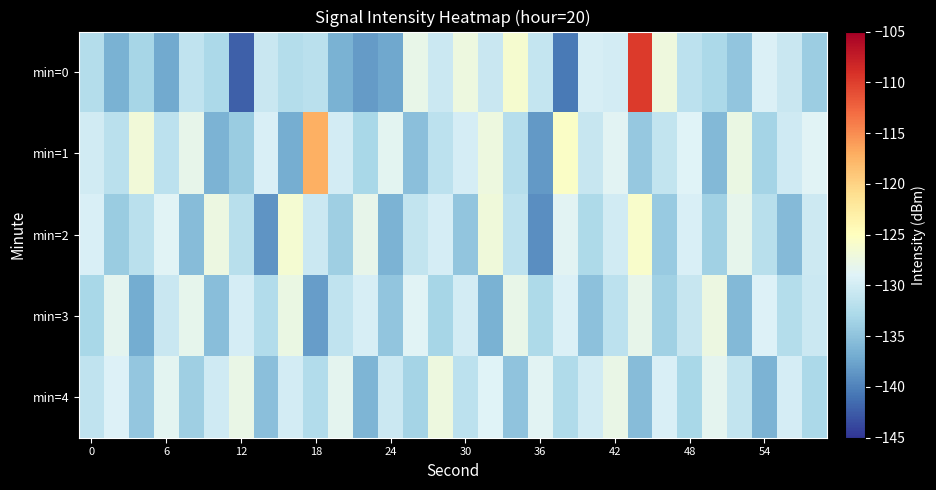

What is the minimum value shown in the chart?

-142.3